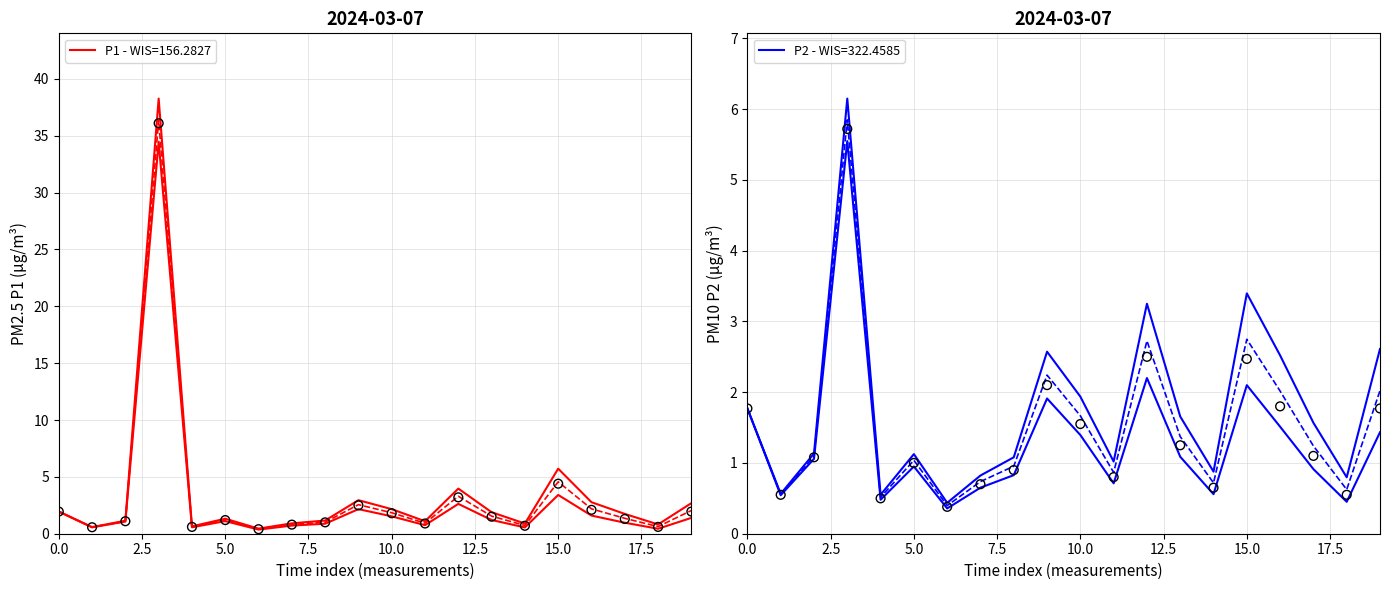

Which series has the largest total across all categories?

P1